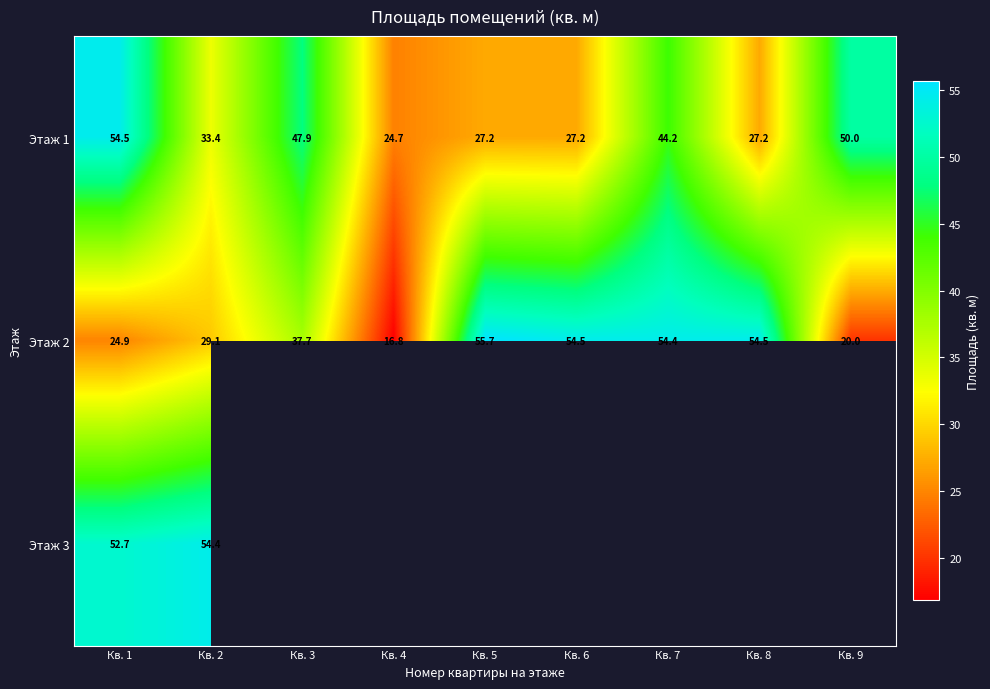

Where is Этаж 3 nearest to the value 53?

Кв. 1